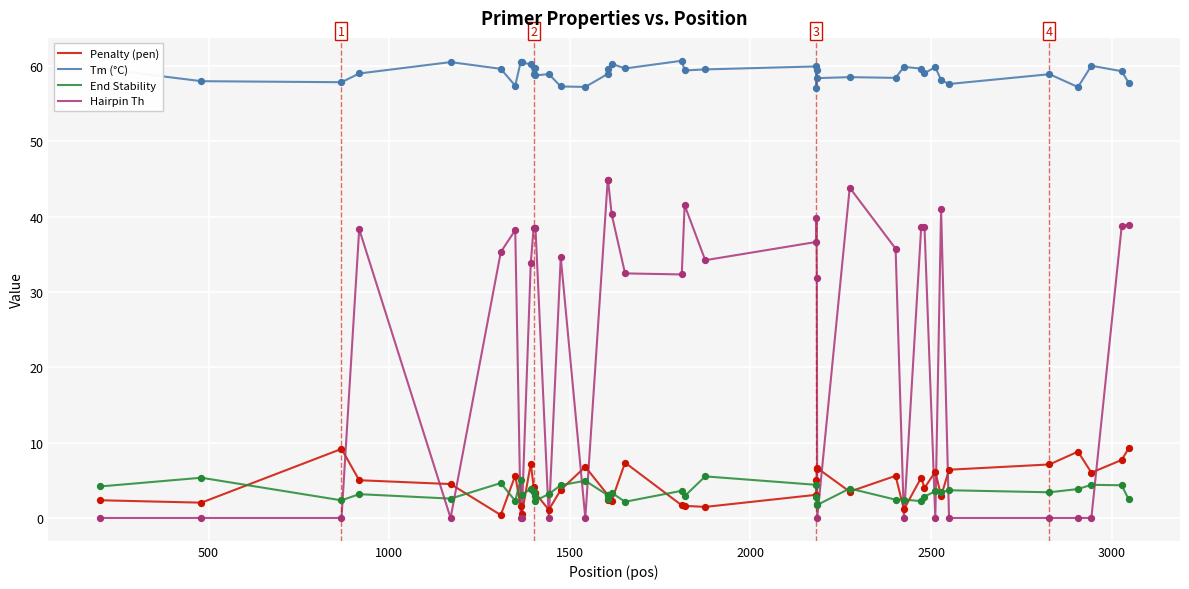

Which series has the largest range (max minus min)?

Hairpin Th